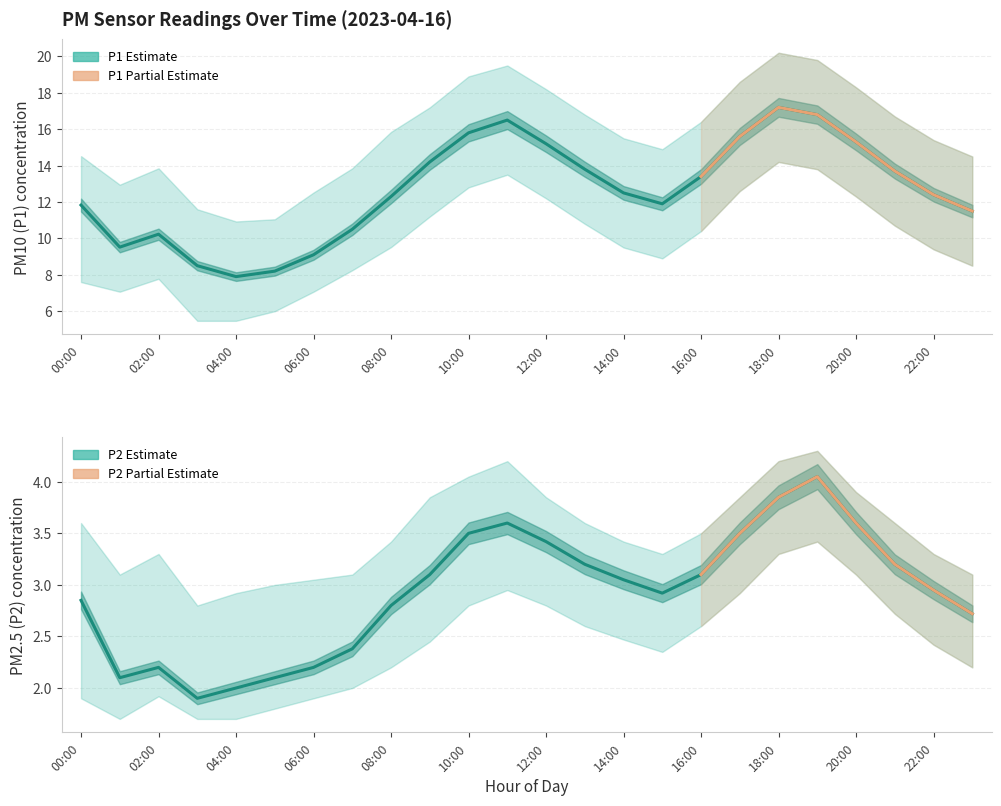

What is the highest value of the P1_lower series?

14.2